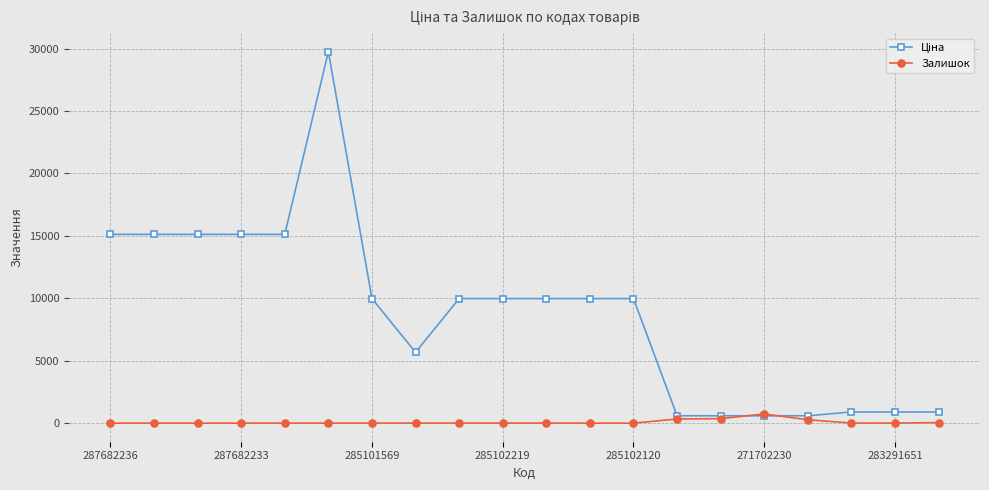

What is the highest value of the Залишок series?

735.0